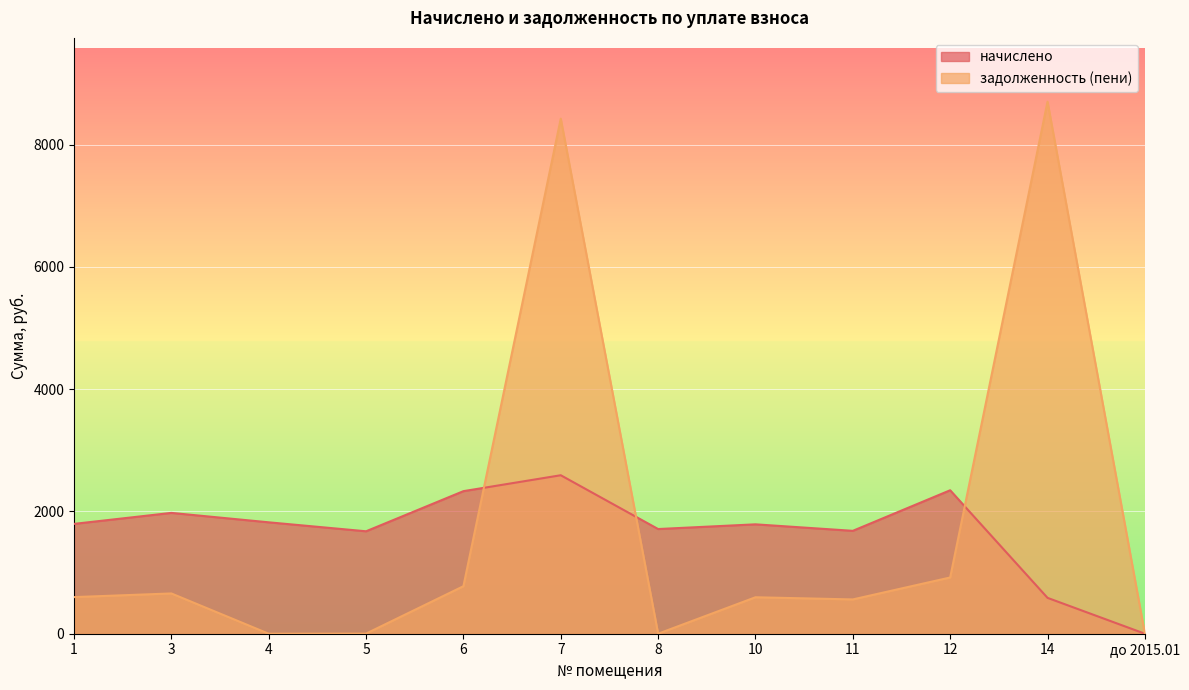

What is the difference between the highest and lowest values at 11?

1121.8